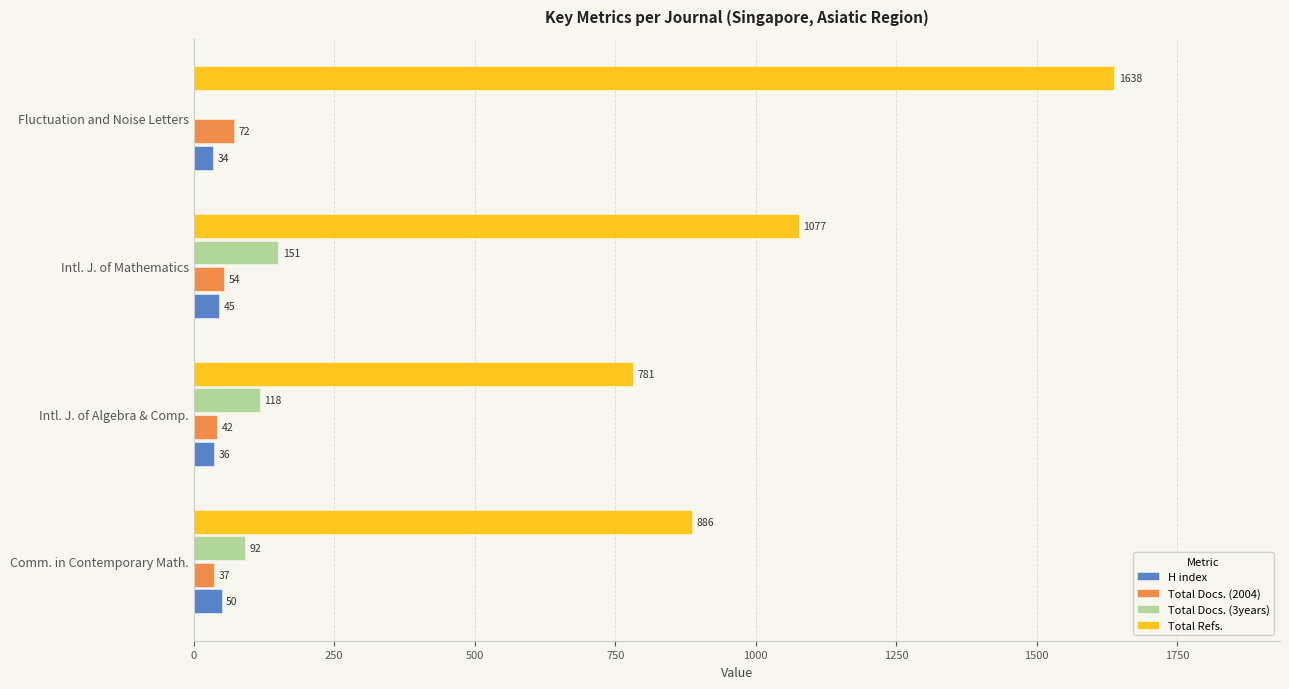

The Total Refs. series shows 1638 at Fluctuation and Noise Letters. True or false?

True